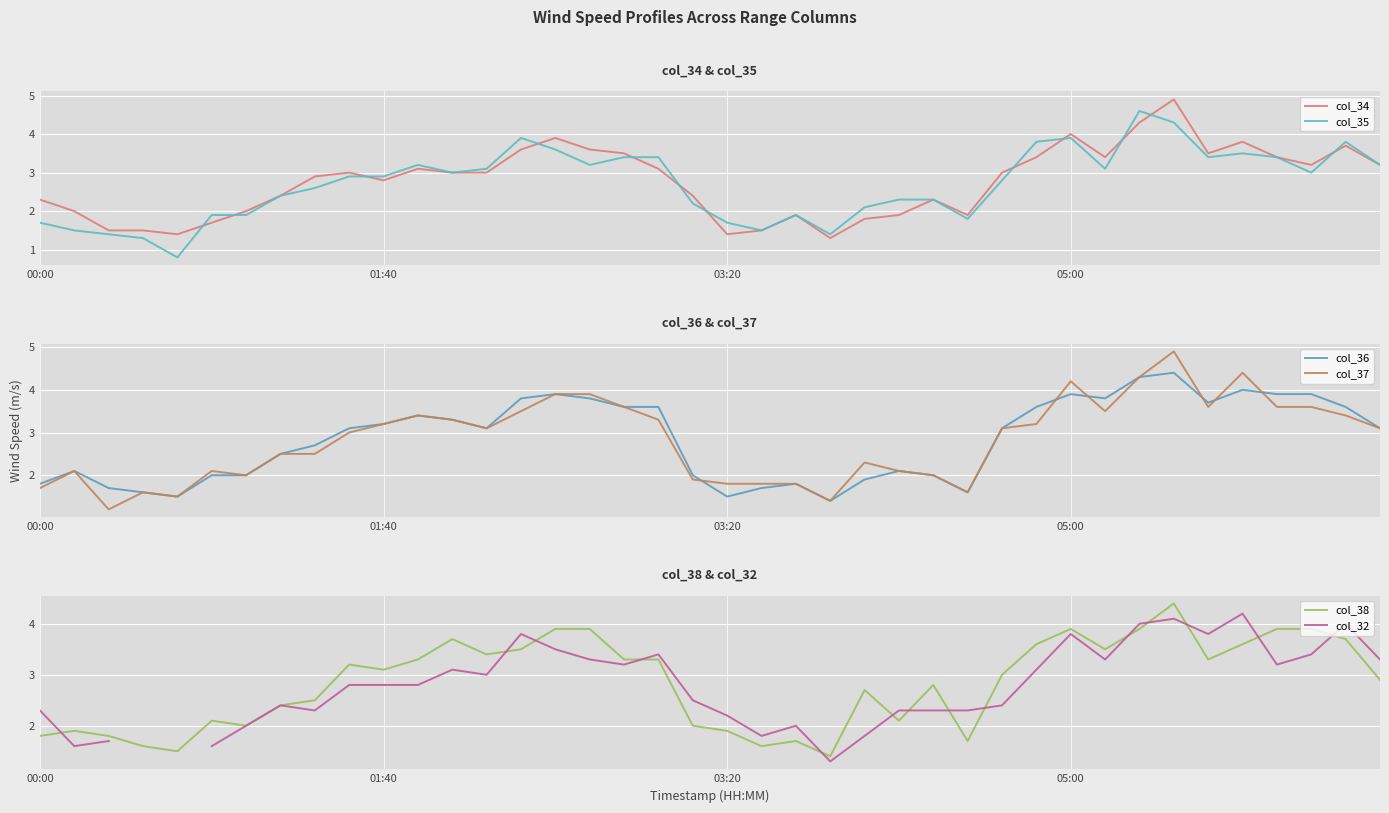

What is the total value across all series at 9?

18.0